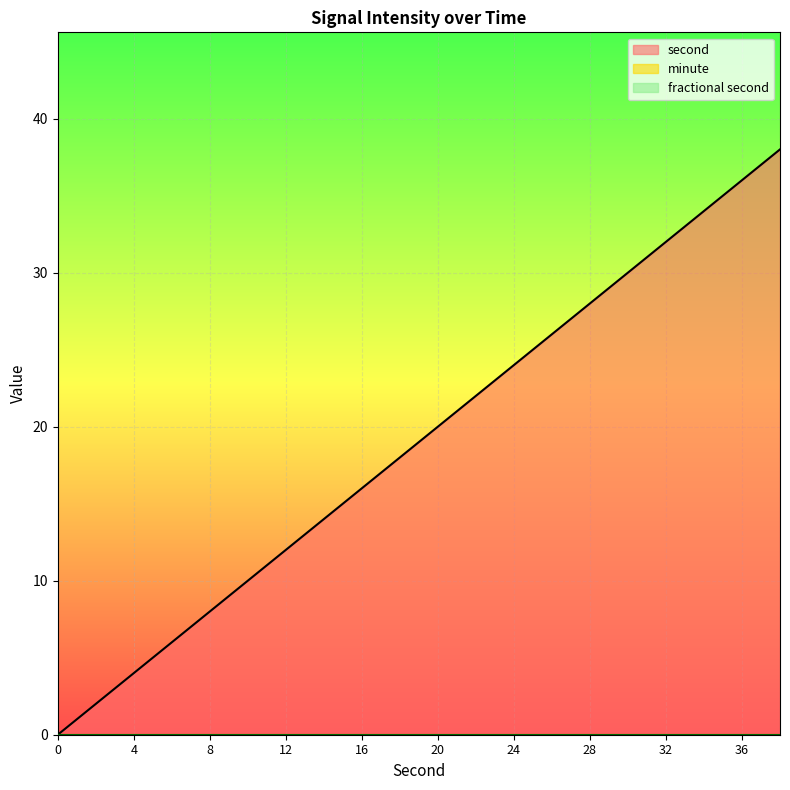

Does the chart display data point markers on the line(s)?

No